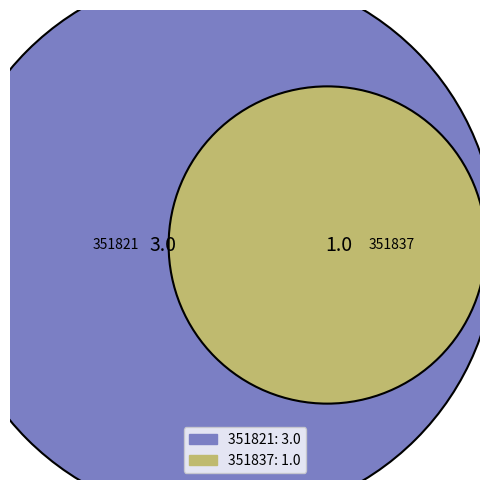

To the nearest percent, what is the difference between the largest and smallest slice percentages?

50%